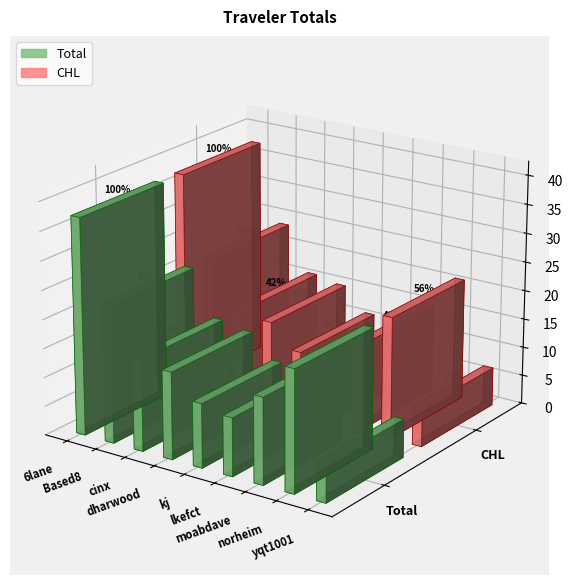

What is the total value across all series at kj?

22.1